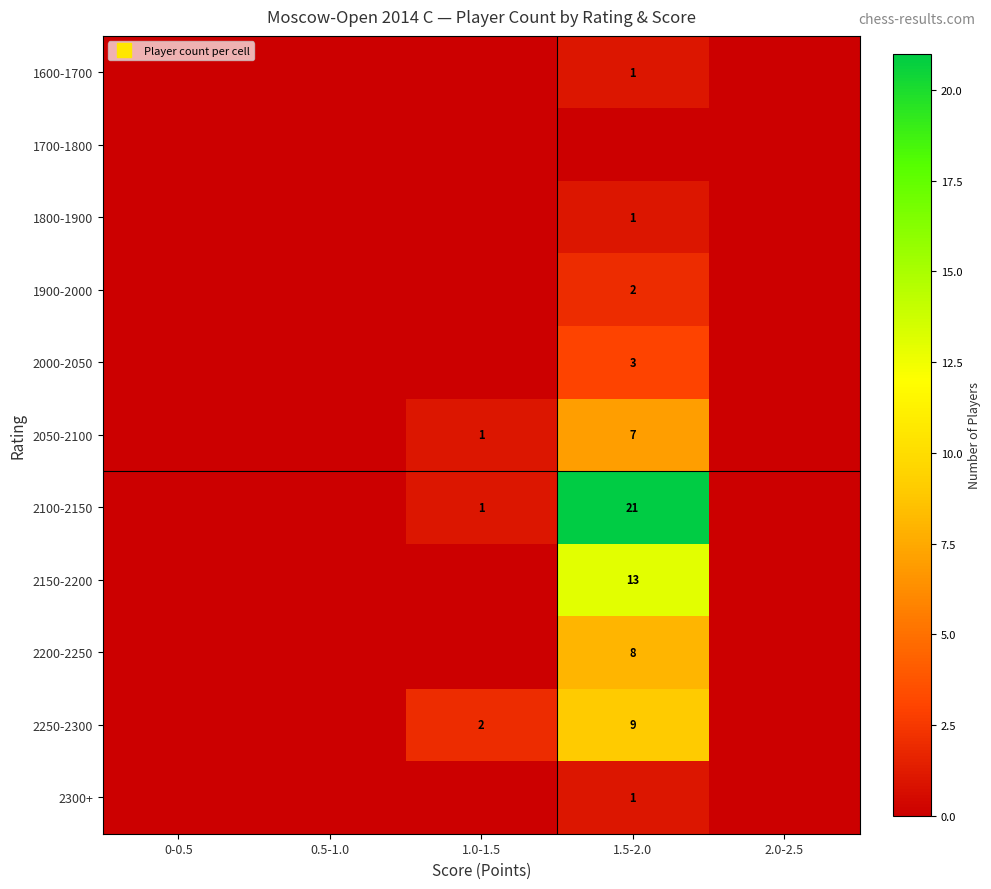

The value of 1600-1700 at 0.5-1.0 is 0. True or false?

False